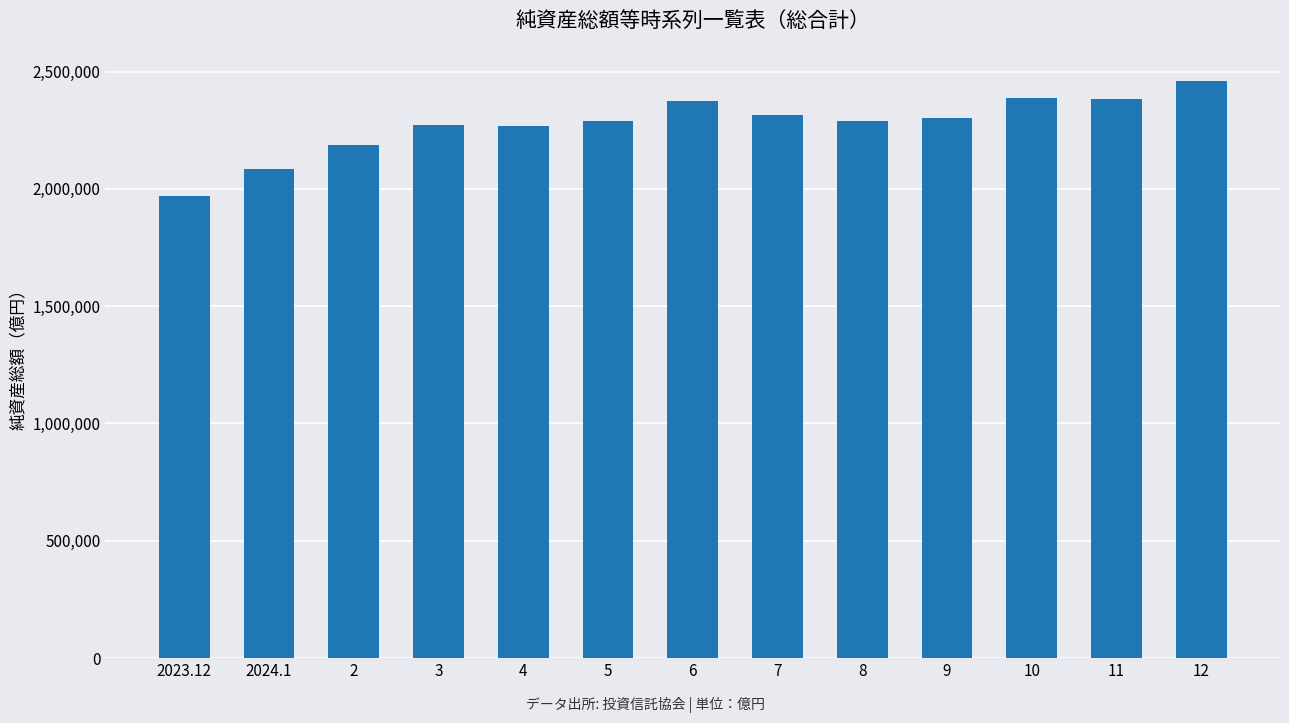

What is the ratio of the value at 2024.1 to the value at 2?

1.0